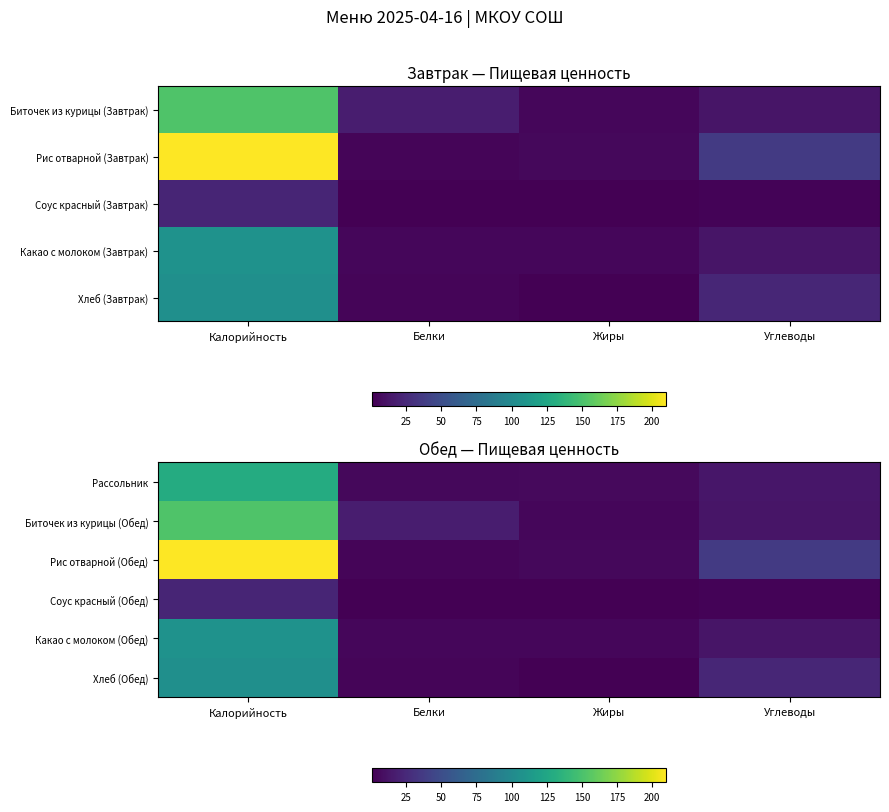

What is the difference between the highest and lowest values at Белки?

16.3